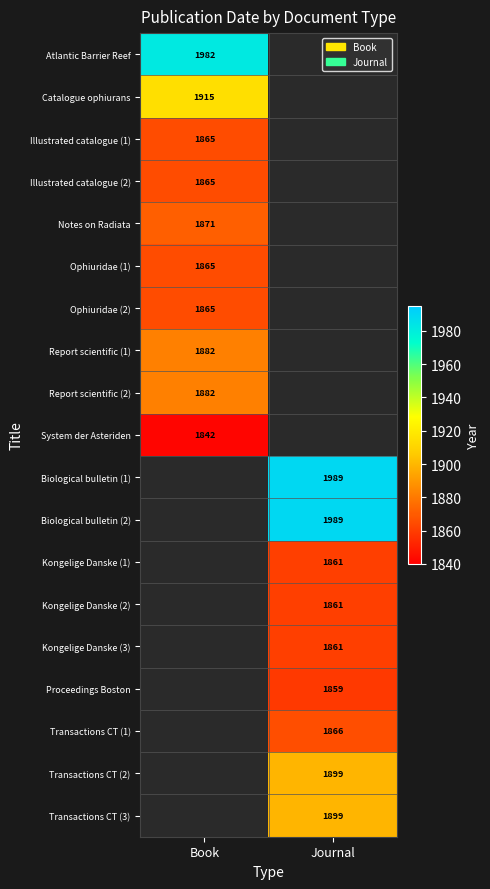

What is the difference between the highest and lowest values at Book?

140.0